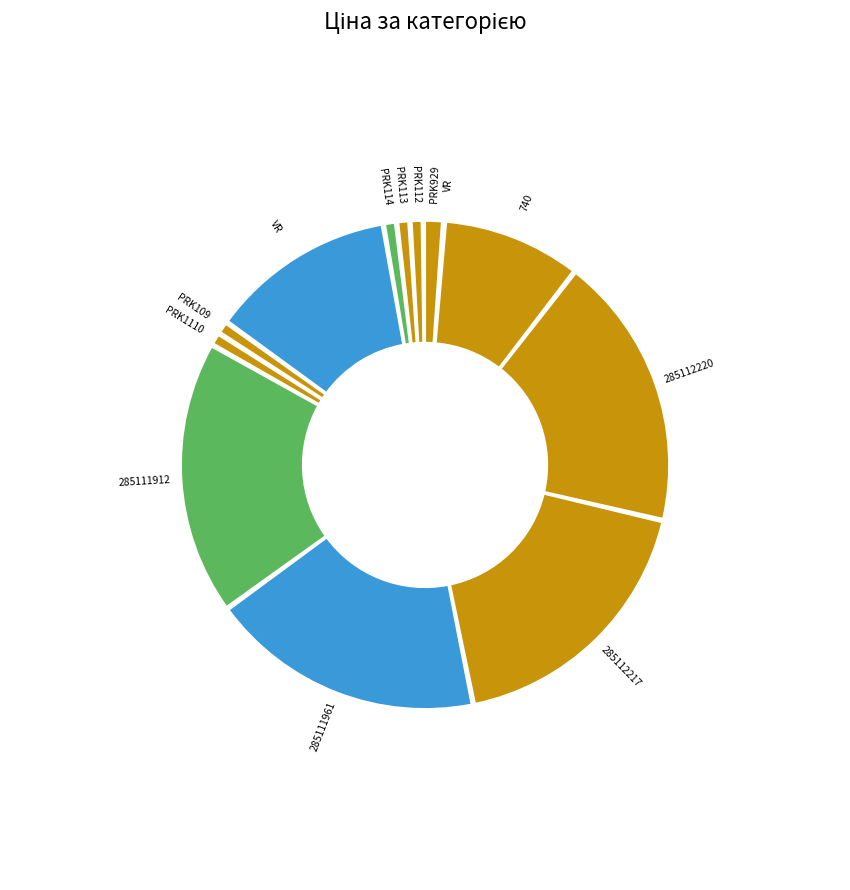

To the nearest percent, what percentage of the pie is Панель Skin 18 мм. 0190 VR?

12%